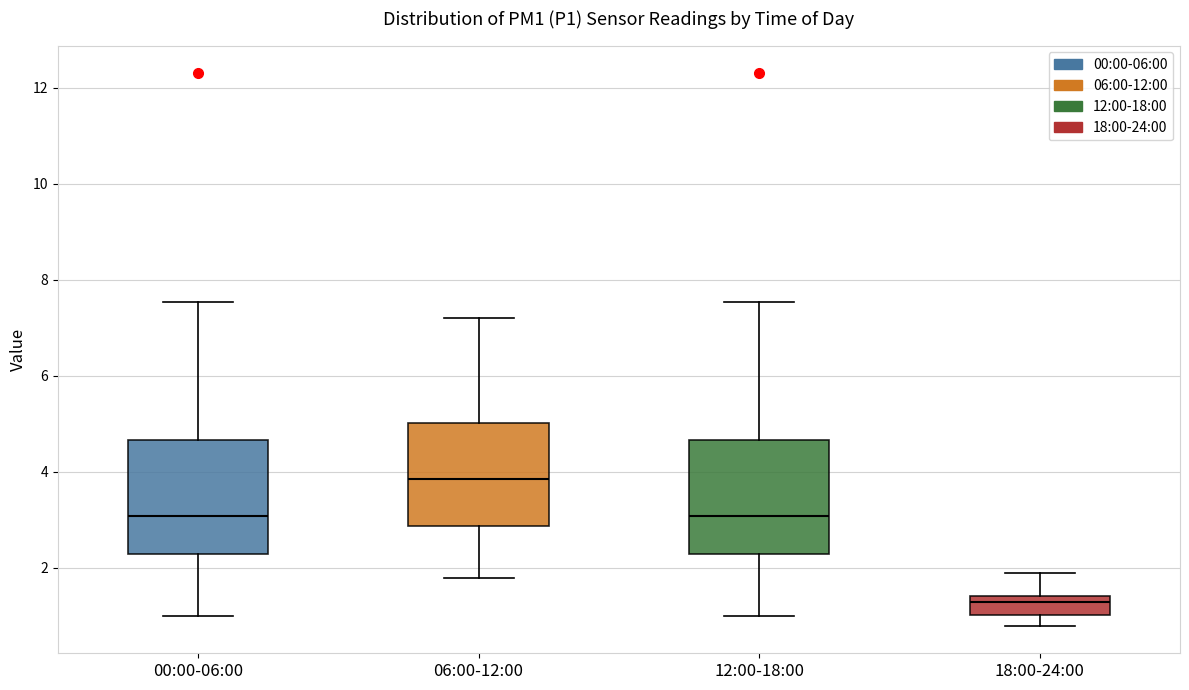

Where does the lower whisker of the box for 12:00-18:00 end on the y-axis? The values are not printed on the chart, so give them approximately, as read against the axis.

1.0